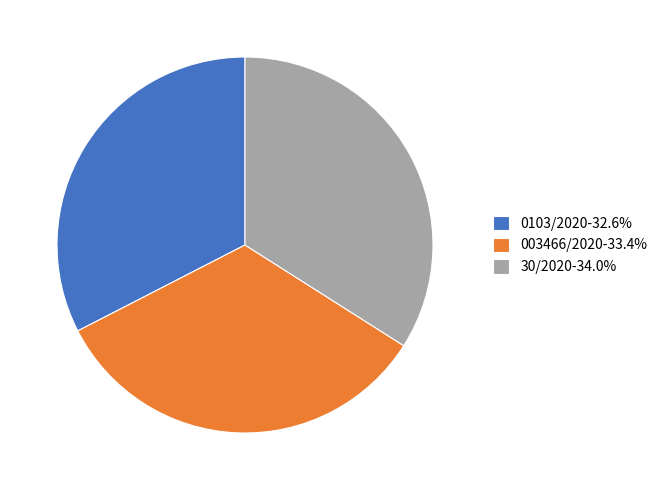

Combined, do 003466/2020-33.4% and 0103/2020-32.6% account for over 50%?

Yes